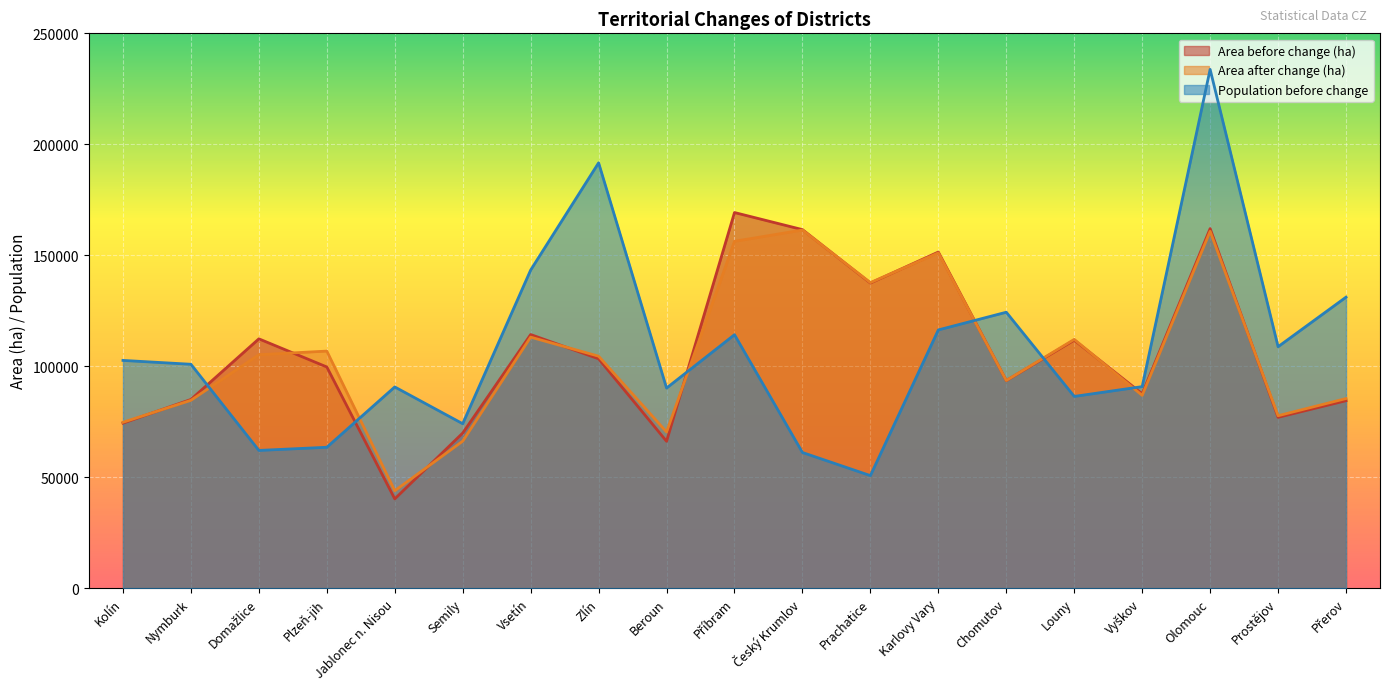

Is the value of Area after change (ha) at Zlín greater than the value of Area before change (ha) at Kolín?

Yes